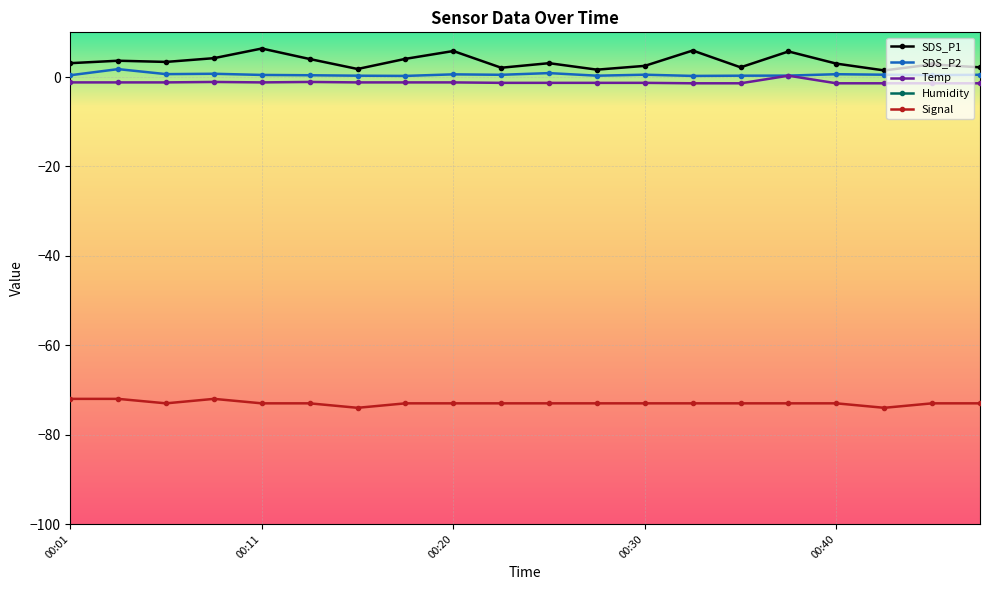

True or false: SDS_P2 and SDS_P1 cross at least once.

False